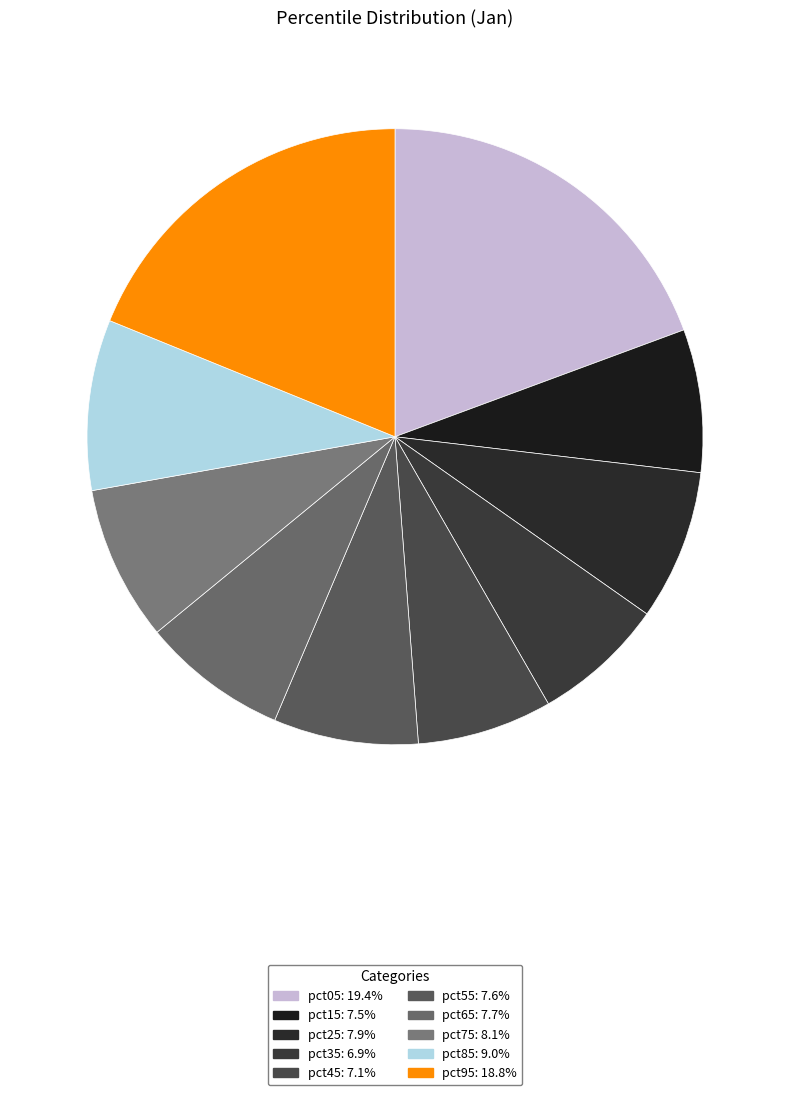

How many segments does this pie chart have?

10